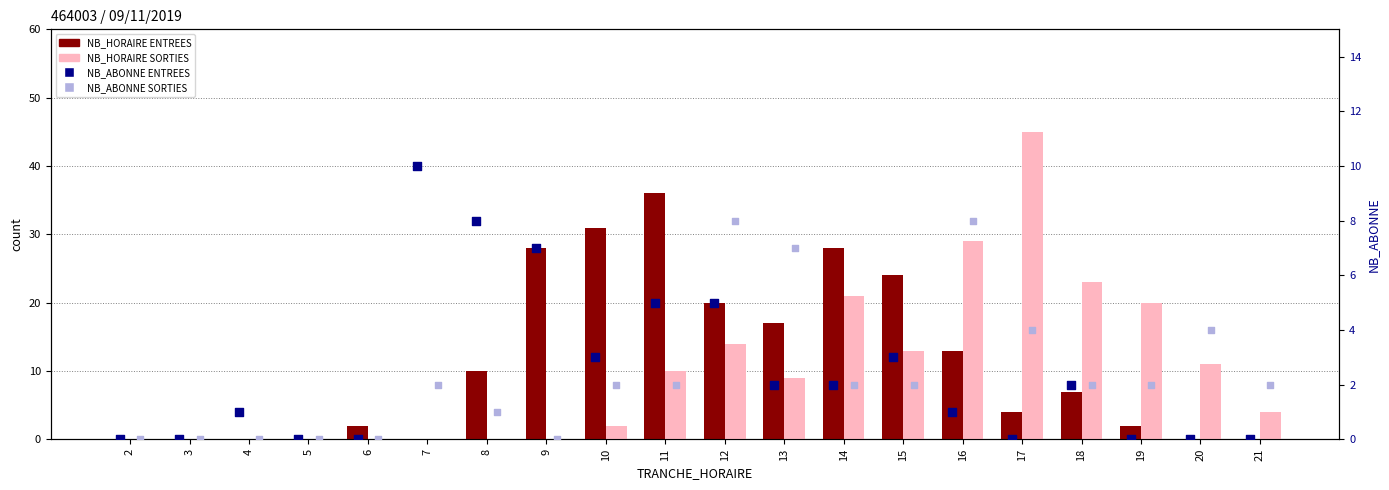

Which series reaches the minimum Y coordinate?

NB_HORAIRE ENTREES